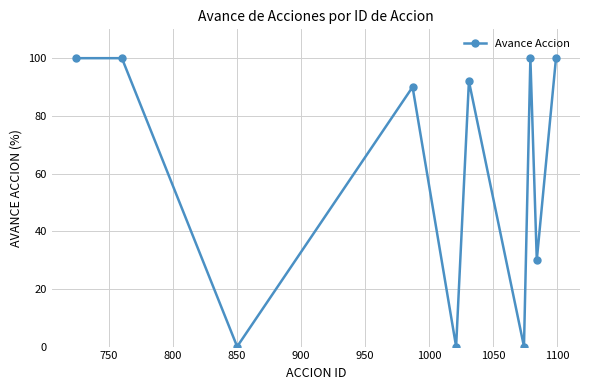

Count the number of data series in this chart.

1